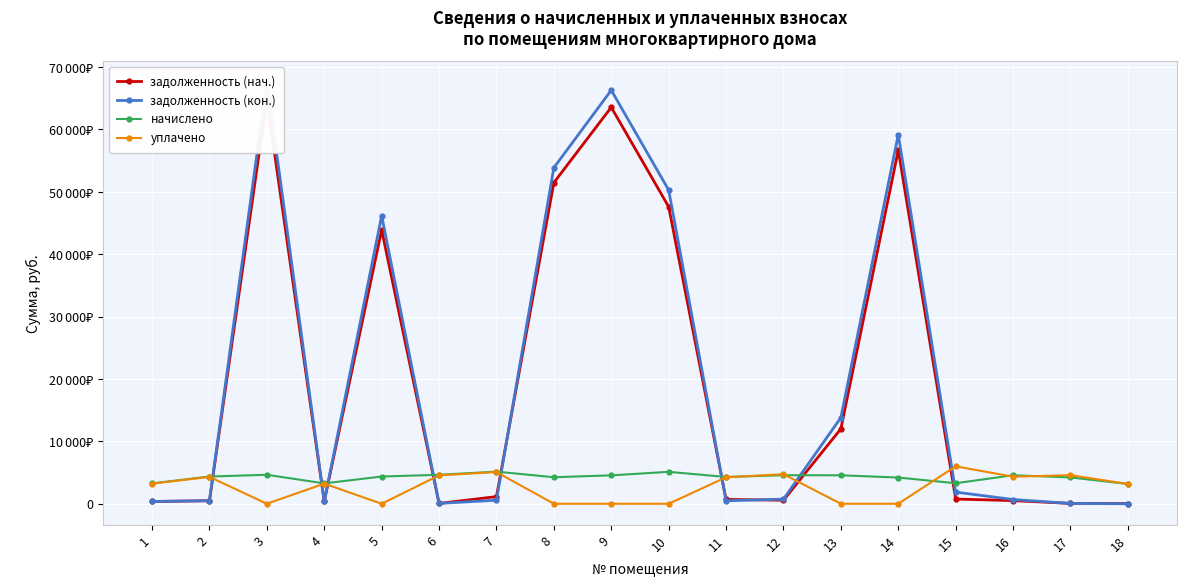

How many data points in задолженность (кон.) are above 739?

9